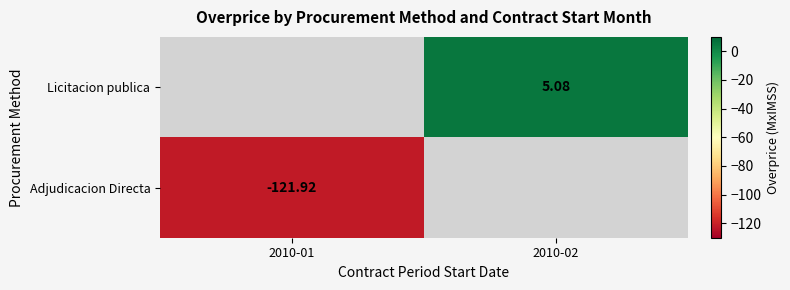

Which label corresponds to the smallest value in the chart?

2010-01